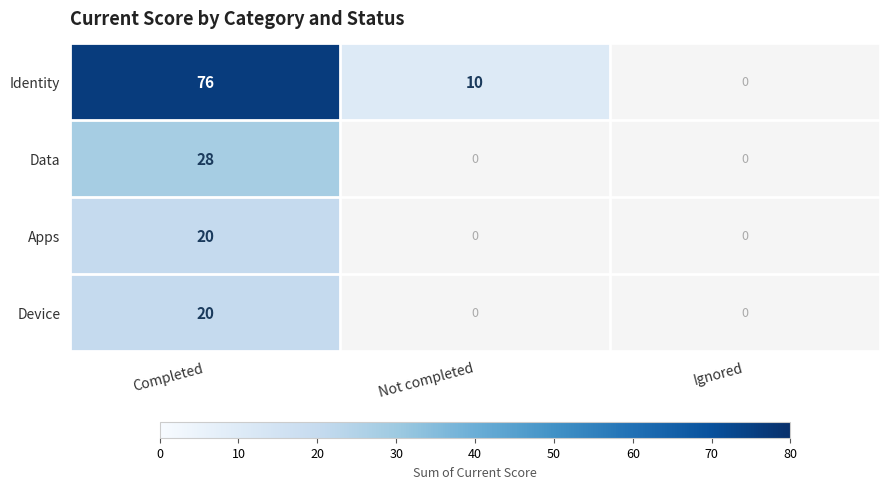

How many Device values are between 0 and 20?

3